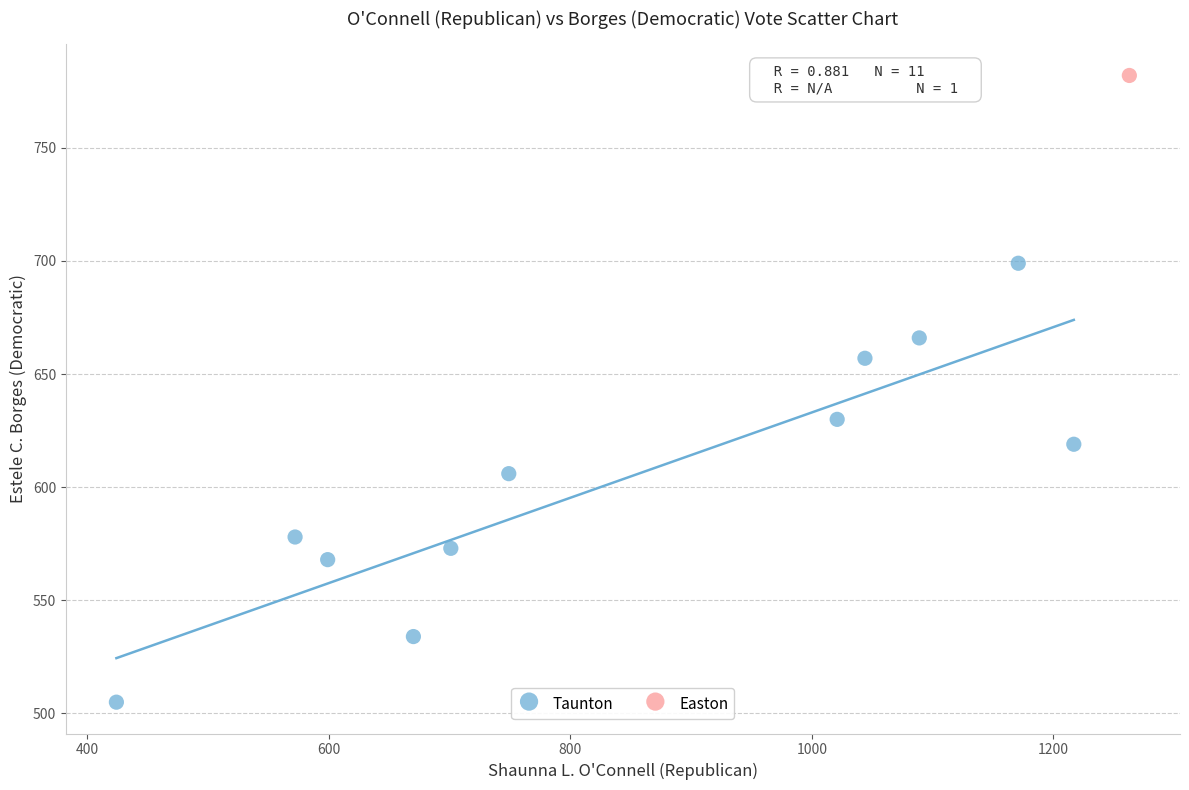

What are all the series names shown in the legend?

Taunton, Easton